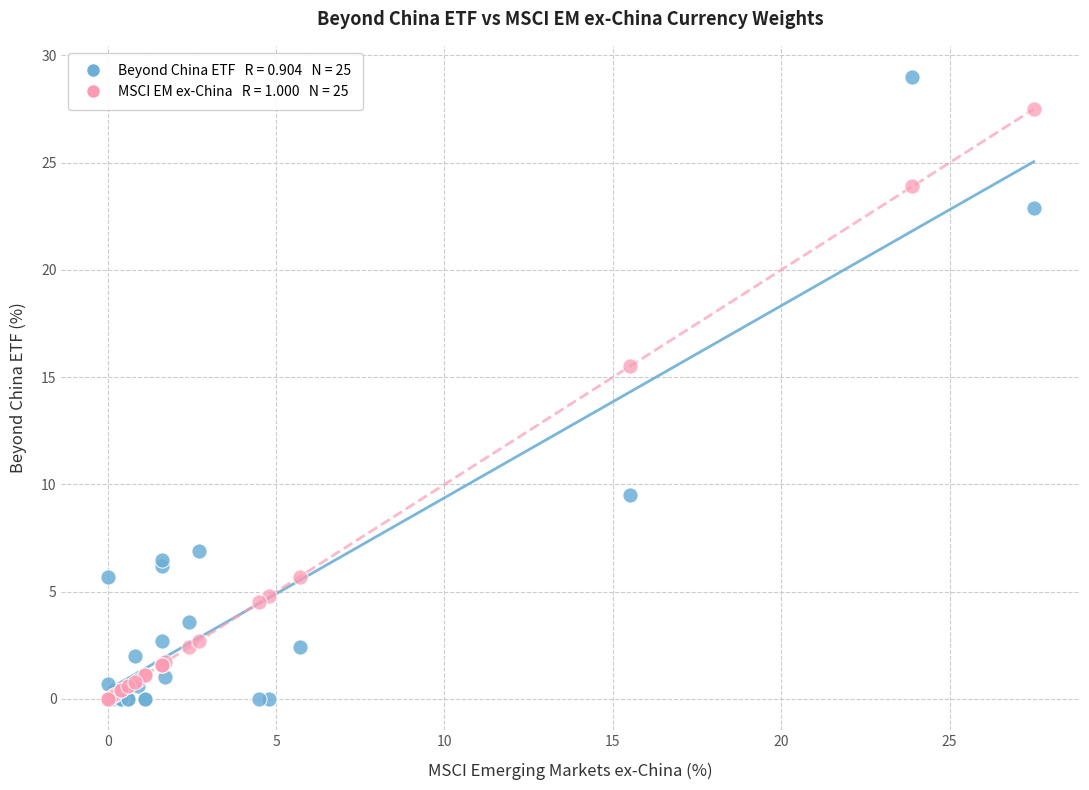

Across all series, what Y value is closest to 14?

15.5